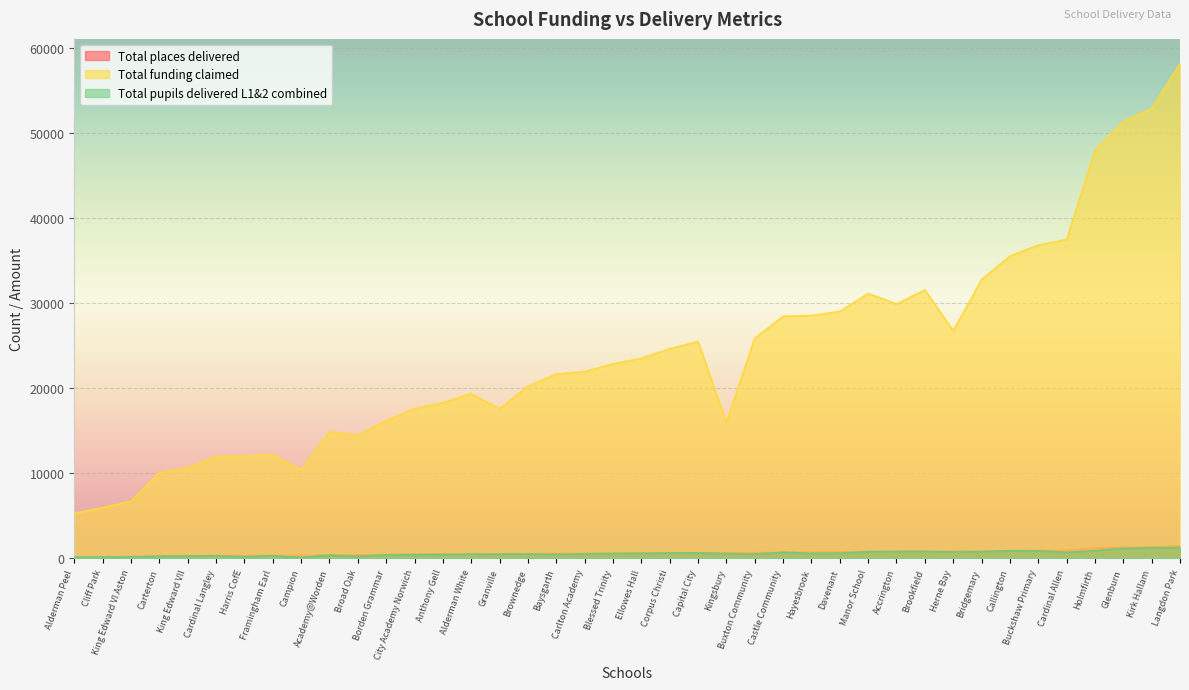

What is the difference between the maximum and minimum values in the Total funding claimed series?

52920